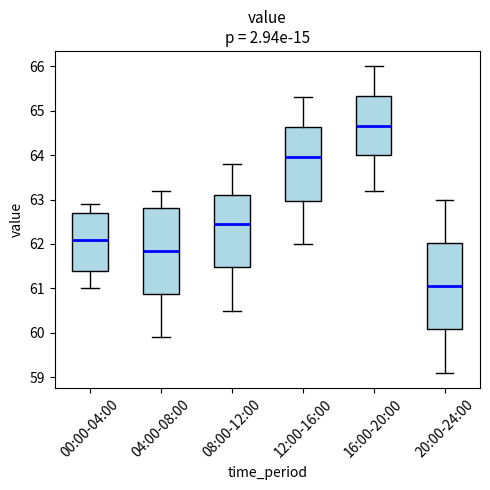

Where is the lower edge of the box for 08:00-12:00 on the y-axis? The values are not printed on the chart, so give them approximately, as read against the axis.

61.5